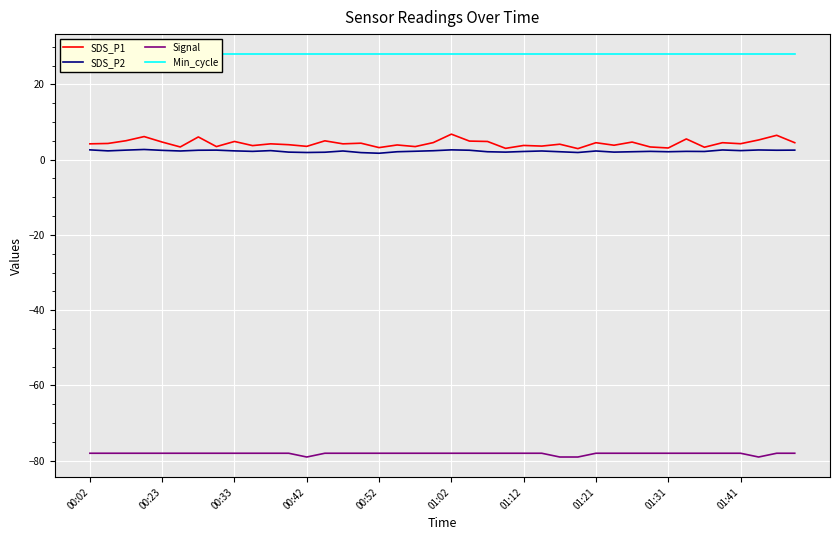

Which category has the highest value across all series?

00:02